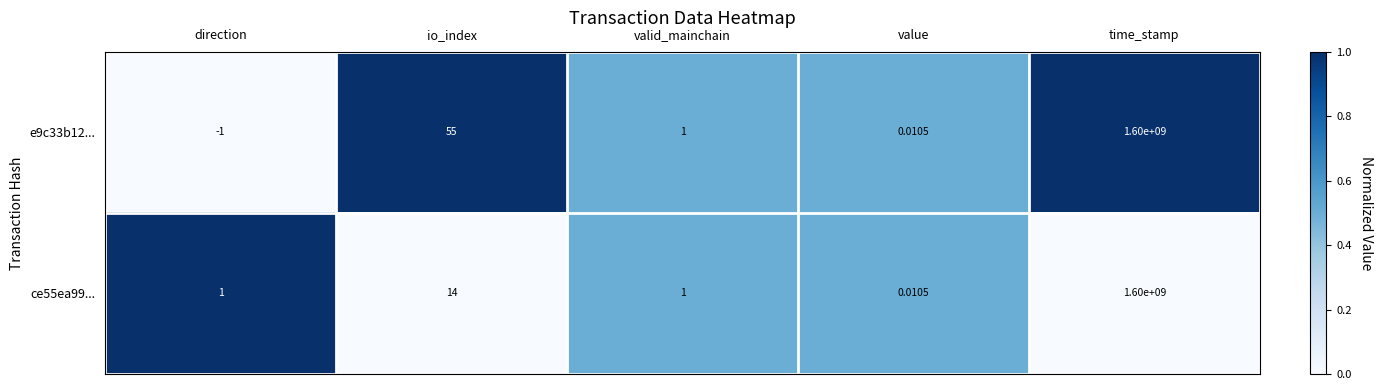

At which category is the sum across all series the highest?

time_stamp